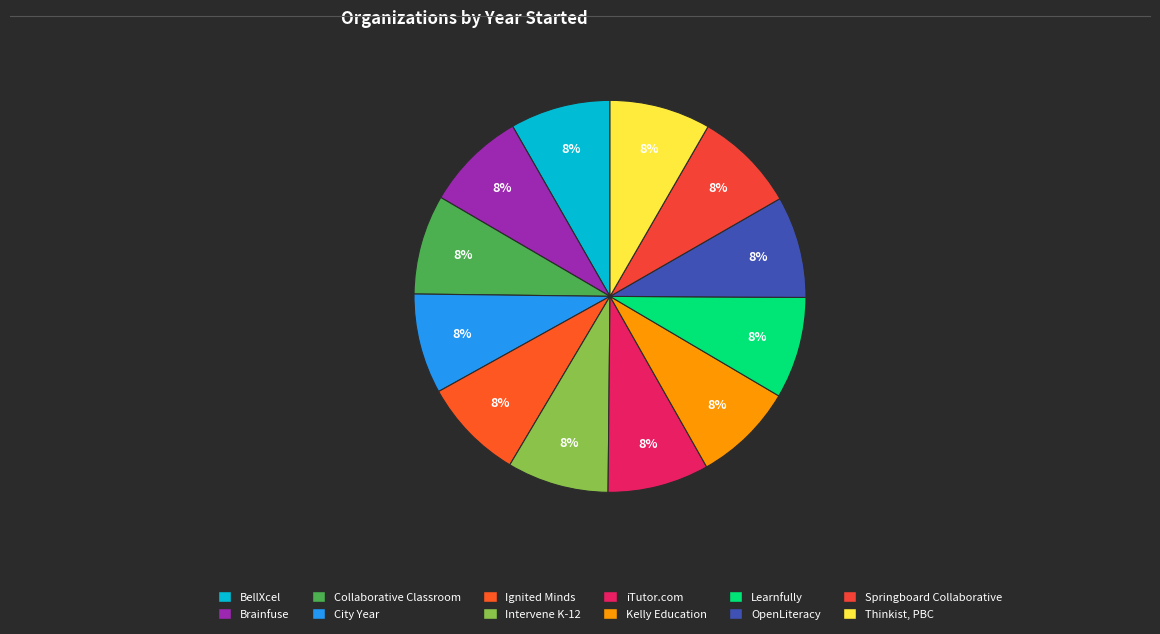

How many slices are in this pie chart?

12